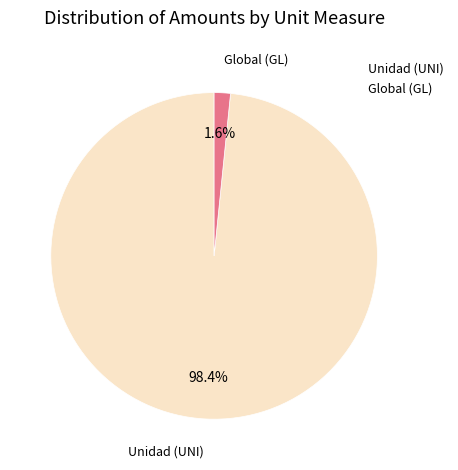

Does any single category account for the majority?

Yes